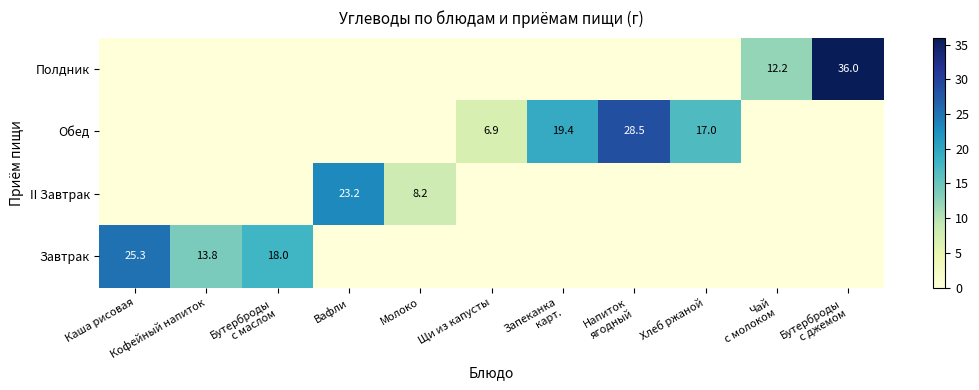

Which label corresponds to the smallest value in the chart?

Вафли